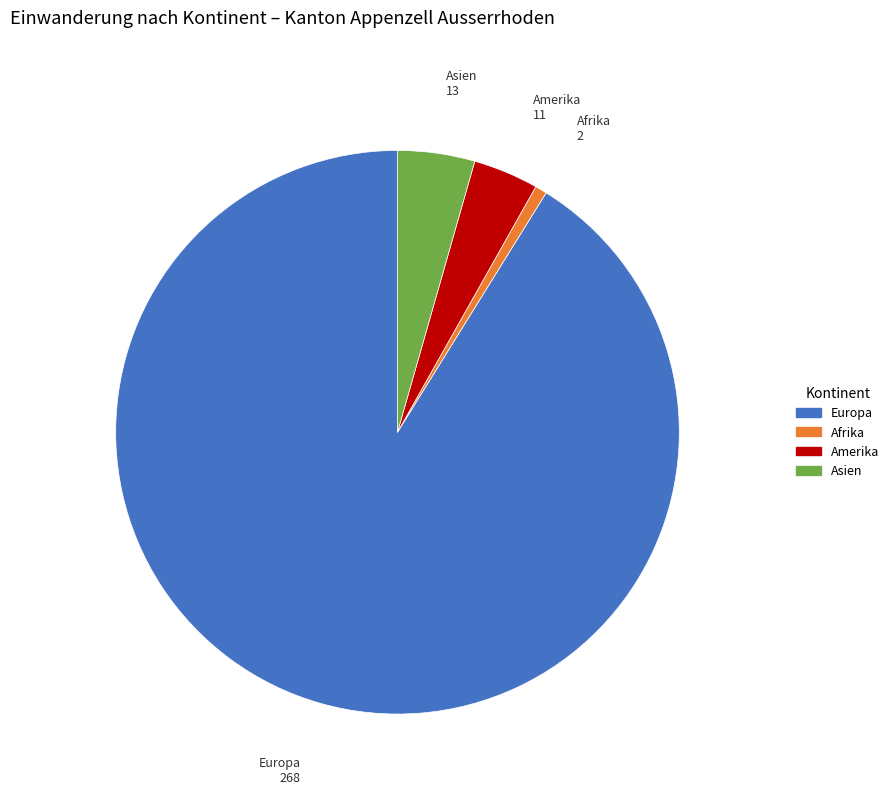

Combined, do Afrika and Asien account for over 50%?

No